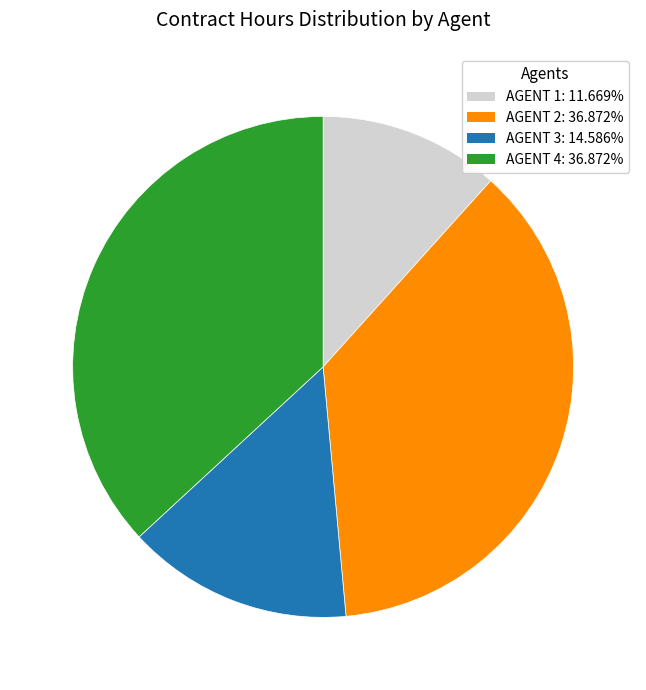

Is it true that AGENT 1 is 1% of the pie?

False